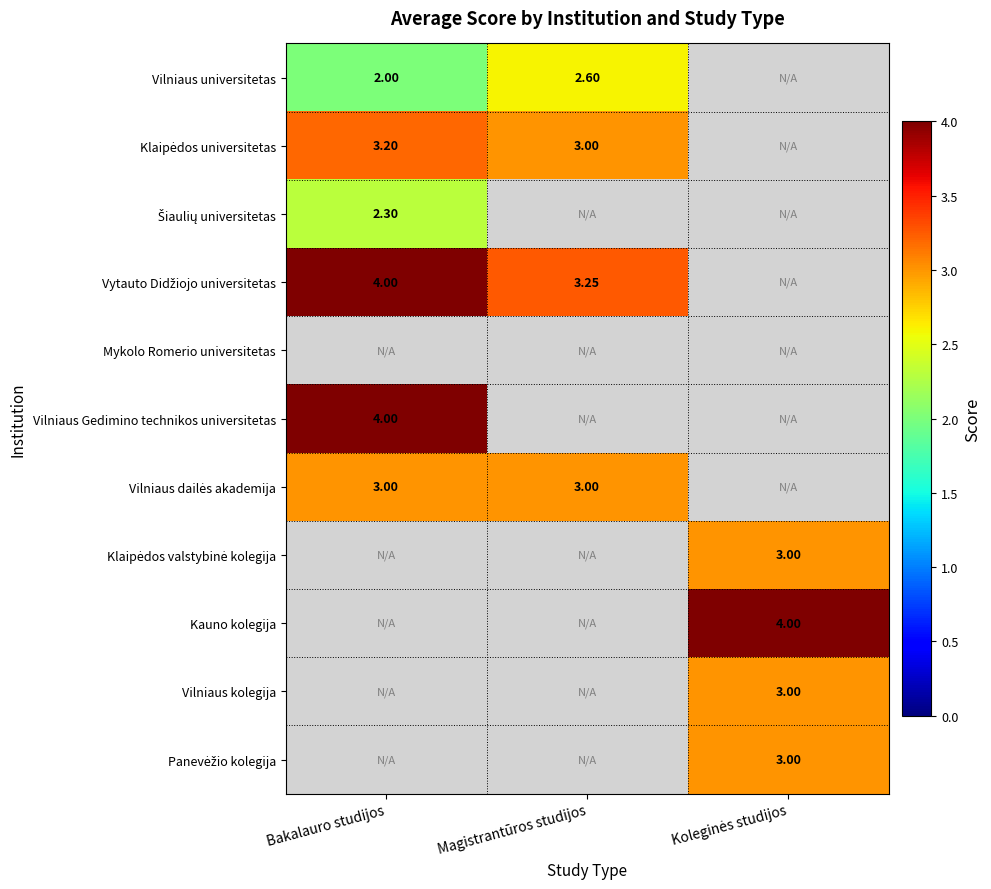

Count the number of categories in the chart.

3